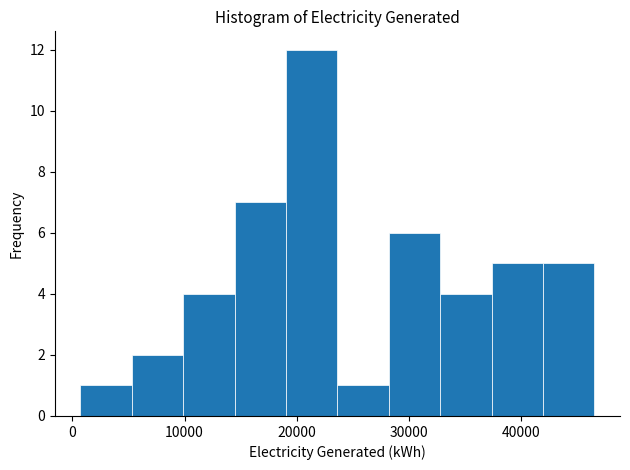

Reading left to right, list every bar in this chart as the range it spans on the x-axis followed by its height. Neither the bar edges nor the heights are printed on the chart, so give them approximately, as read against the axes.

1000 to 5000: 1
5000 to 10000: 2
10000 to 14000: 4
14000 to 19000: 7
19000 to 24000: 12
24000 to 28000: 1
28000 to 33000: 6
33000 to 37000: 4
37000 to 42000: 5
42000 to 47000: 5